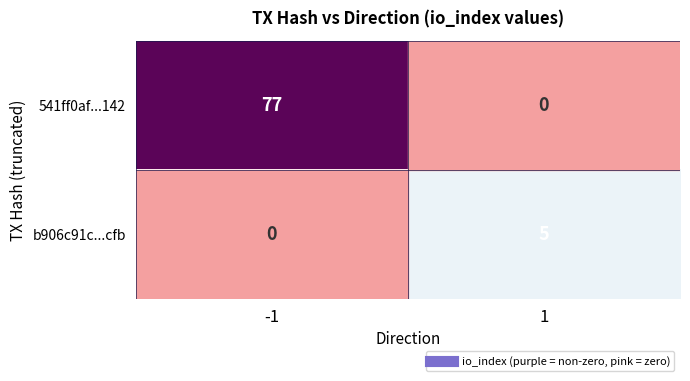

What is the spread (max minus min) of values at -1?

77